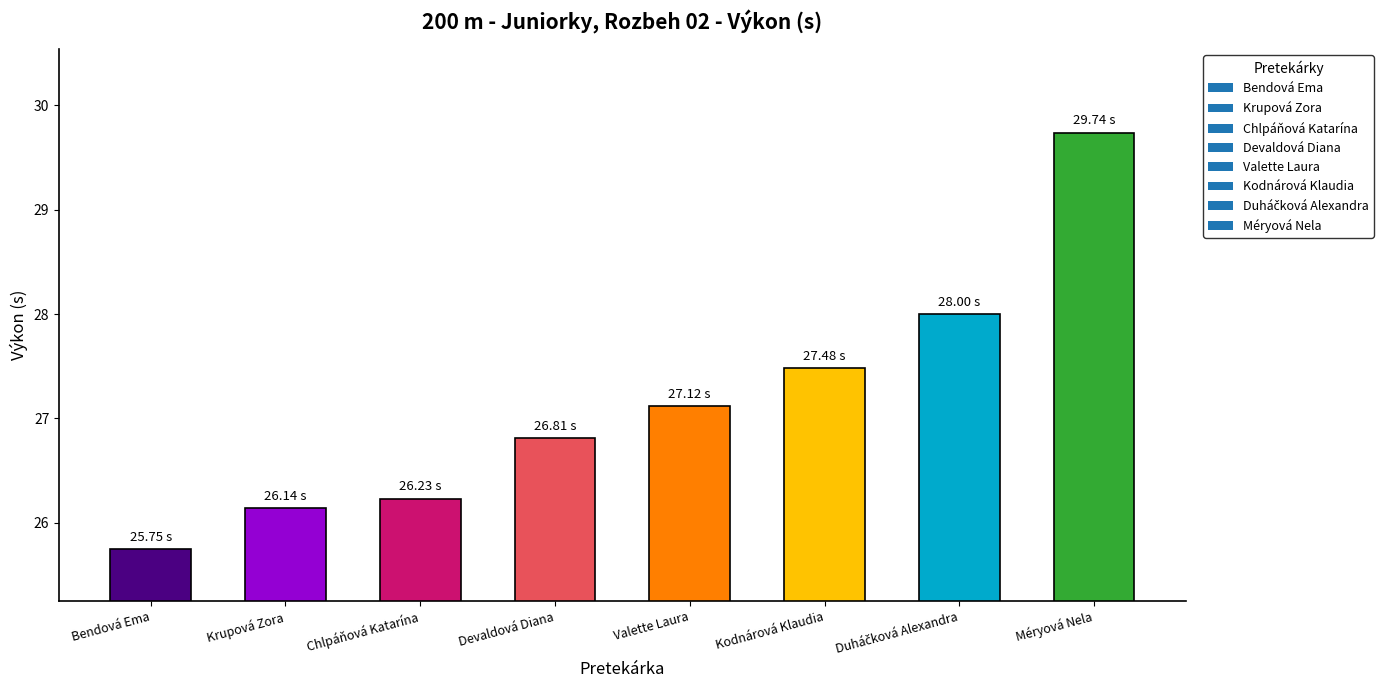

At which category does the chart reach its minimum across all series?

Bendová Ema